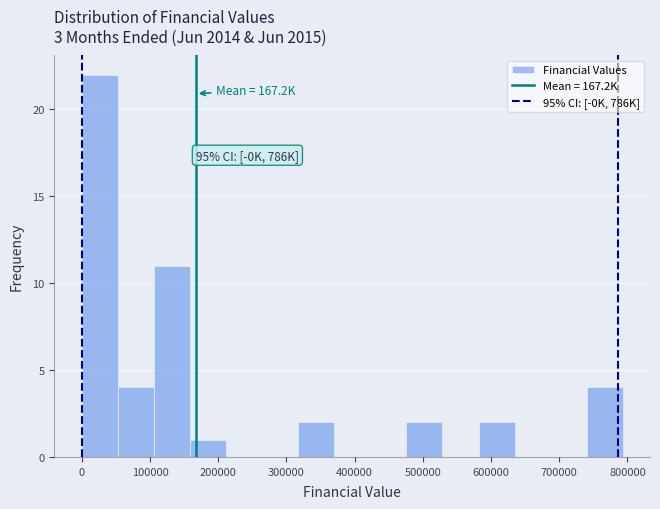

Over which range of the x-axis is the bar tallest?

0 to 50000